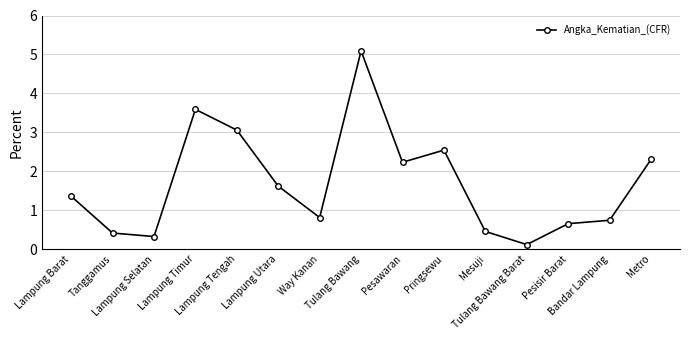

Count the number of categories in the chart.

15